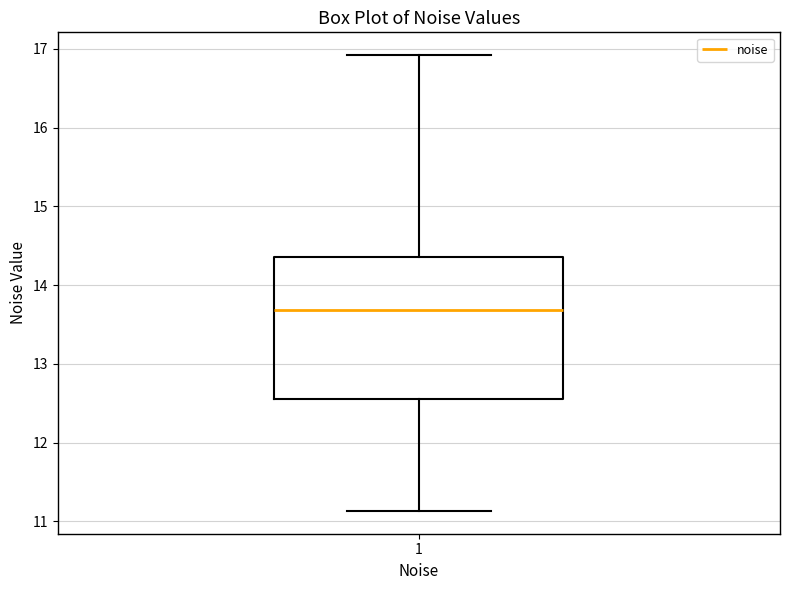

Where is the upper edge of the box at x = 1 on the y-axis? The values are not printed on the chart, so give them approximately, as read against the axis.

14.4